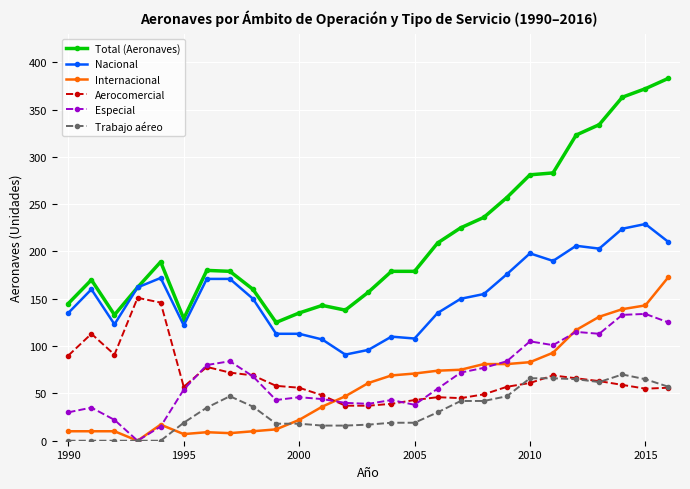

Which series has the largest range (max minus min)?

Total (Aeronaves)